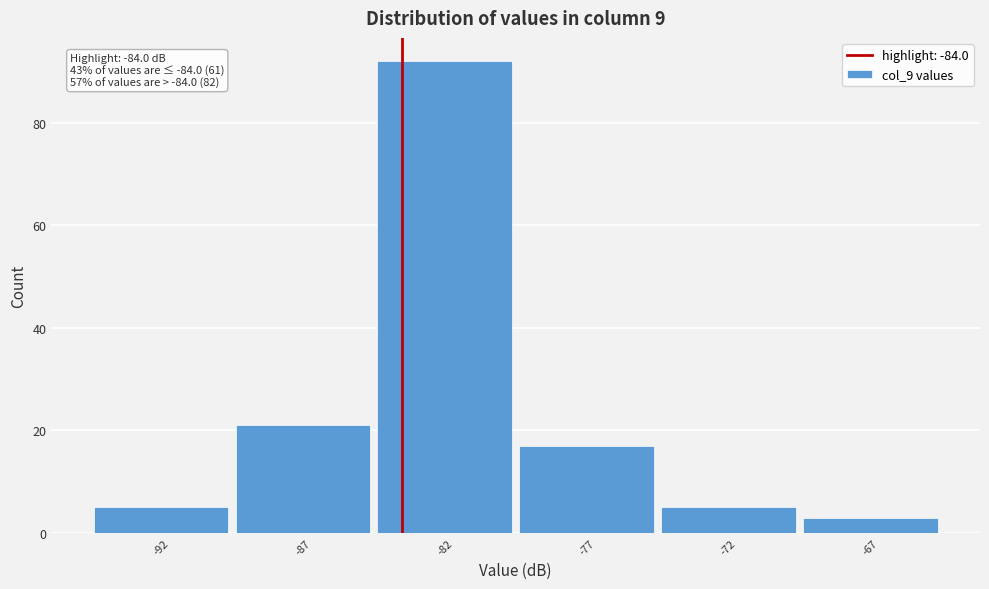

Reading left to right, list all the values displayed in this chart.

5	21	92	17	5	3